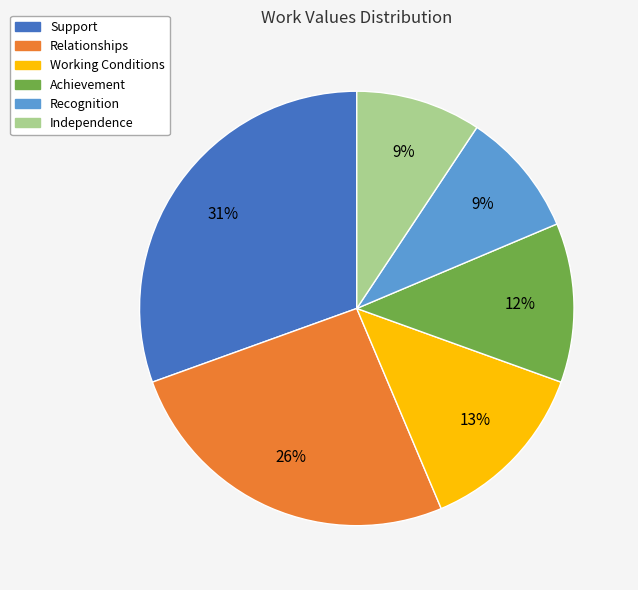

How many segments does this pie chart have?

6